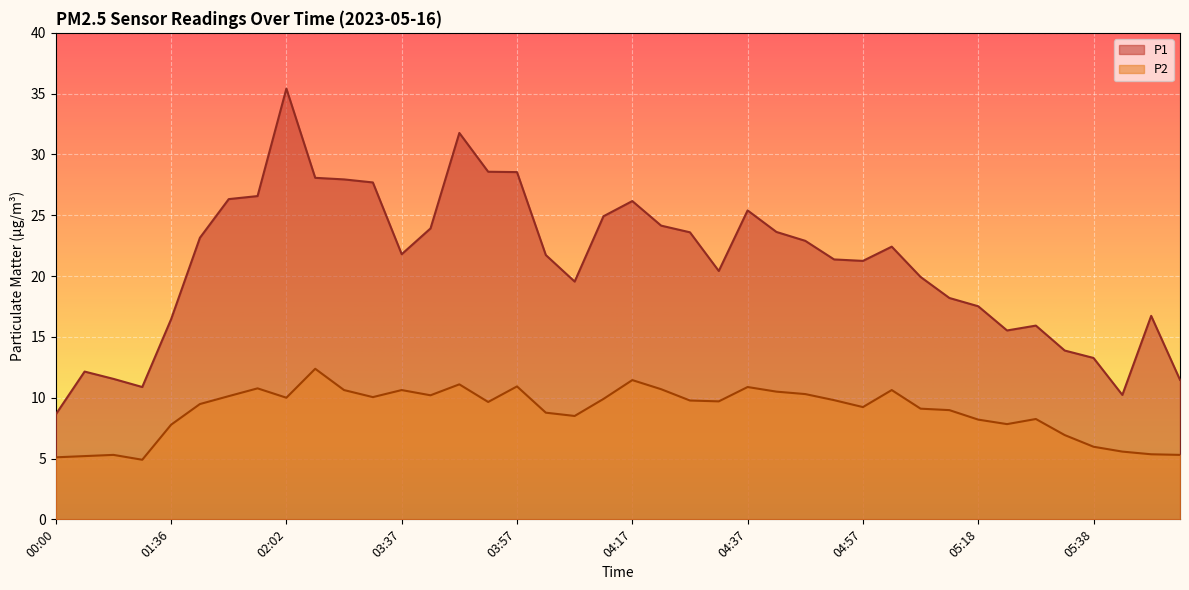

How many categories are shown in the chart?

40